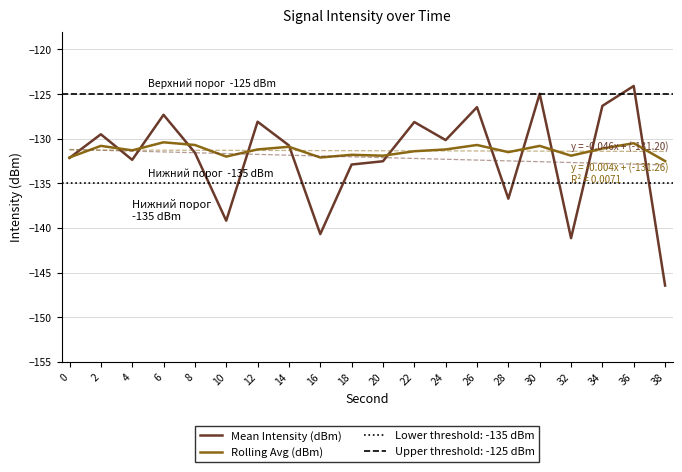

In Mean Intensity (dBm), how many points are lower than both neighbors (excluding endpoints)?

6